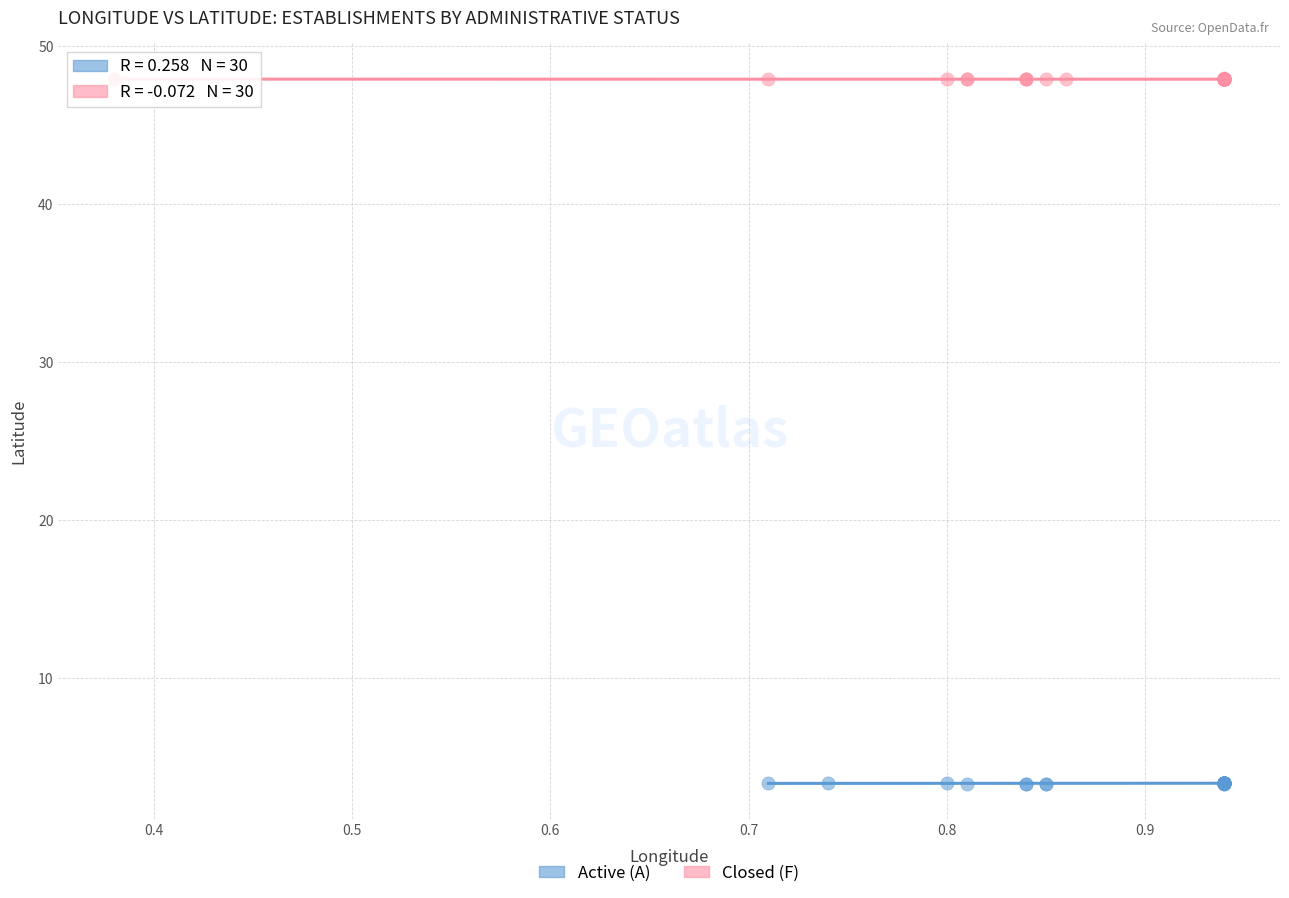

Which series contains the highest Y value?

Closed (F)